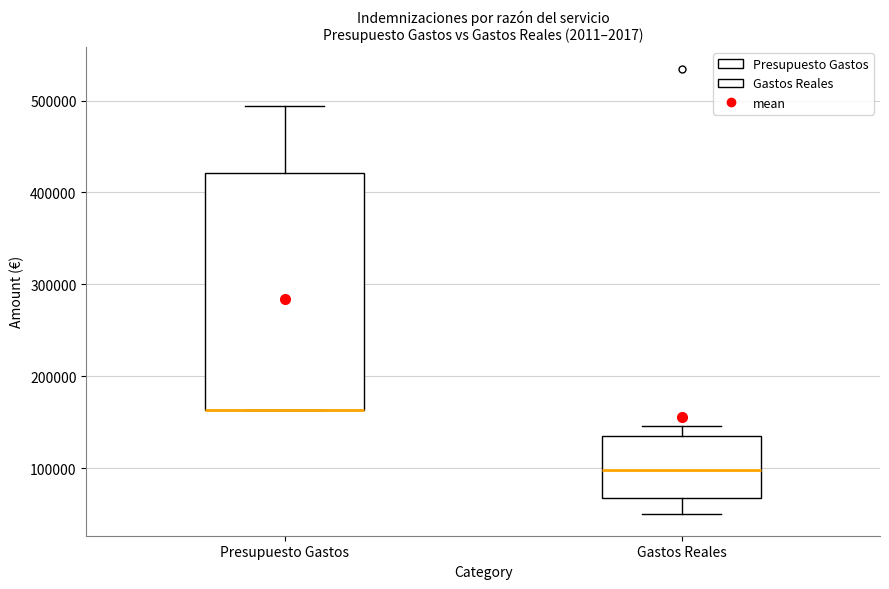

Which box is the tallest, from its lower edge to its upper edge?

Presupuesto Gastos